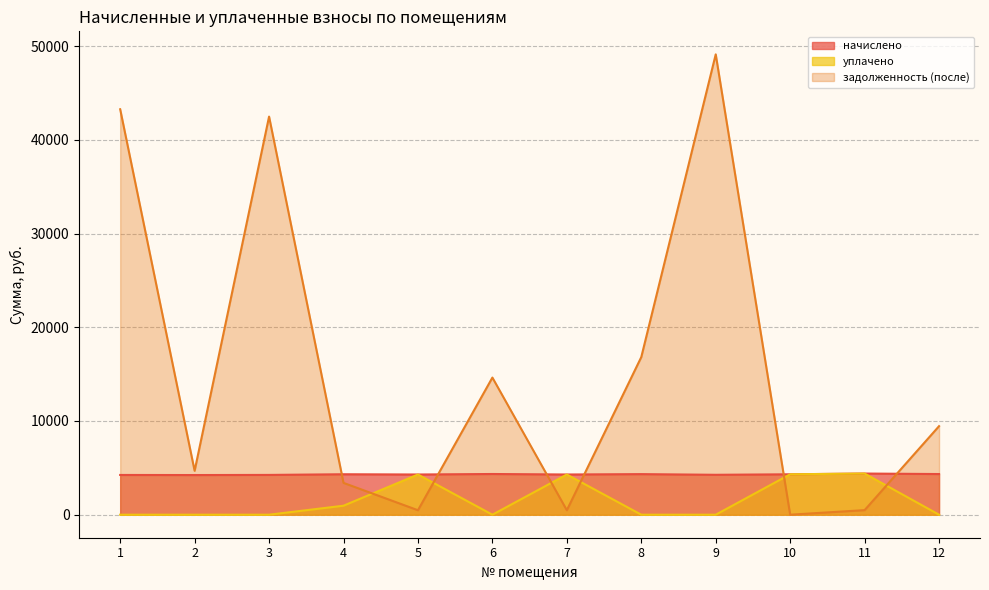

Reading right to left, extract all data points from this chart.

начислено: 4339.2	4392.6	4312.4	4259.0	4330.3	4290.2	4343.7	4290.2	4316.9	4245.7	4232.2	4241.2
уплачено: 0.0	4392.6	4312.4	0.0	0.0	4290.2	0.0	4290.2	959.3	0.0	0.0	0.0
задолженность (после): 9450.4	488.1	0.0	49123.0	16818.3	476.7	14632.2	476.7	3395.1	42481.6	4684.3	43264.5